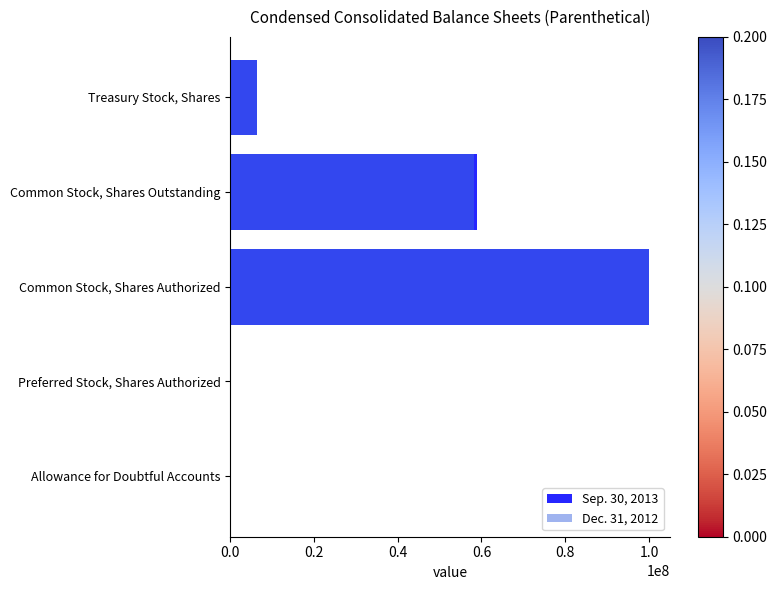

Between Preferred Stock, Shares Authorized and Common Stock, Shares Authorized, which series saw the biggest shift?

Sep. 30, 2013